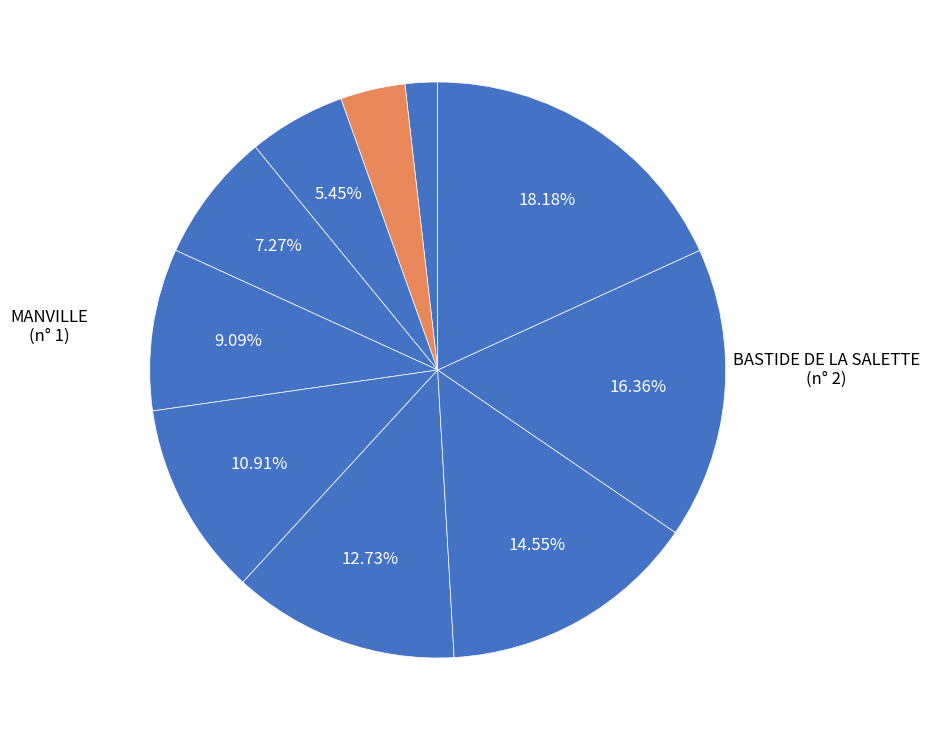

How many segments does this pie chart have?

10